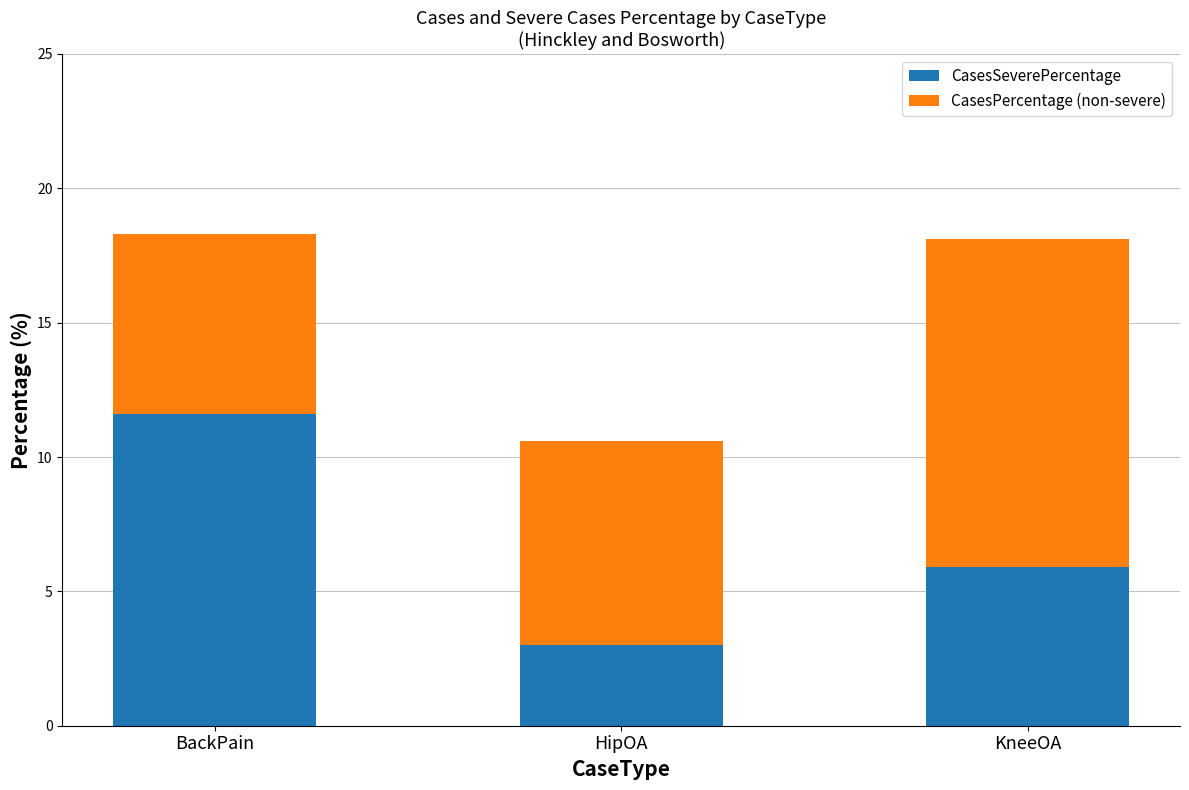

Which category has the highest value in the CasesSeverePercentage series?

BackPain